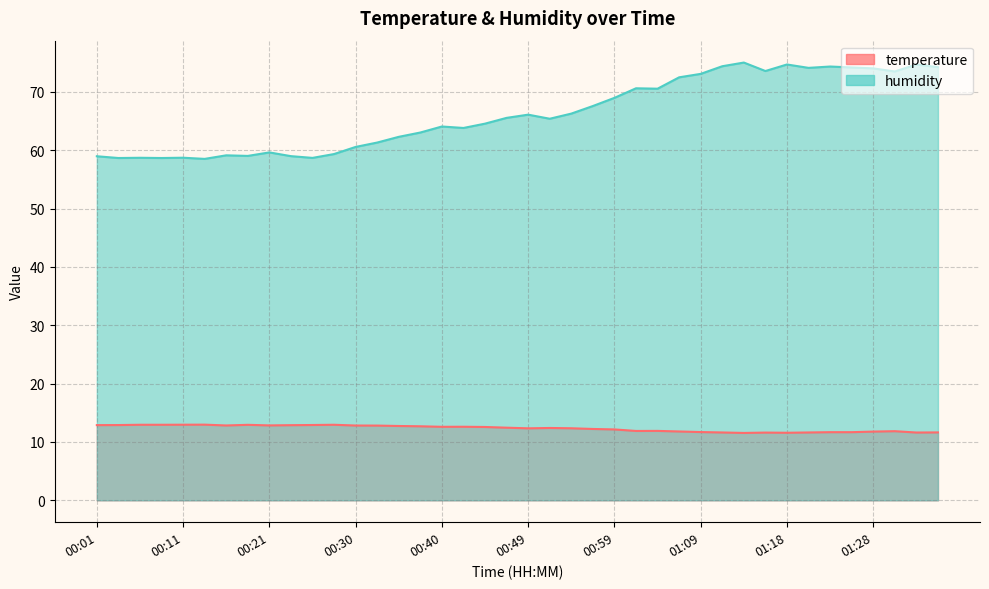

The value of temperature at 01:13 is 11.6. True or false?

True